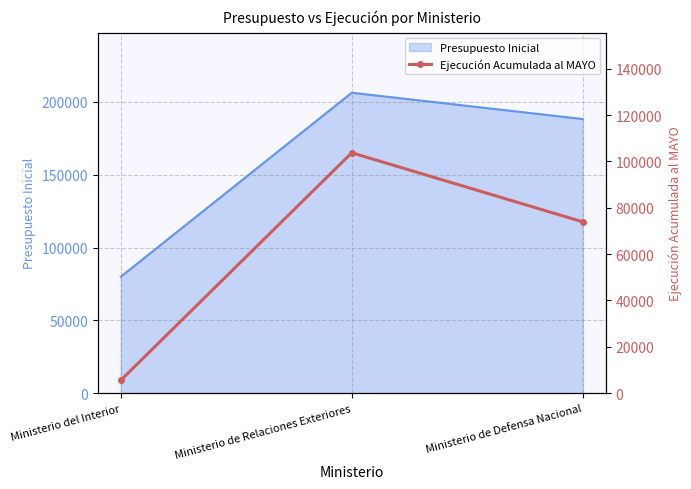

Reading left to right, what are all the values shown in this chart?

Ministerio del Interior=5547	Ministerio de Relaciones Exteriores=103738	Ministerio de Defensa Nacional=73924